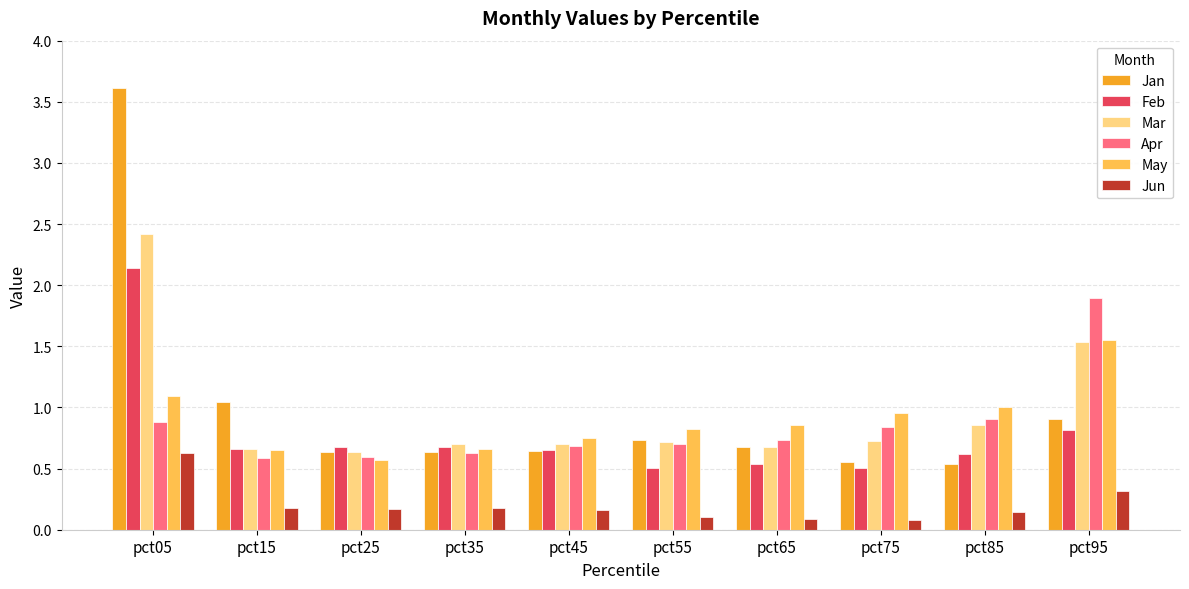

The Jun series shows 0.6 at pct05. True or false?

True